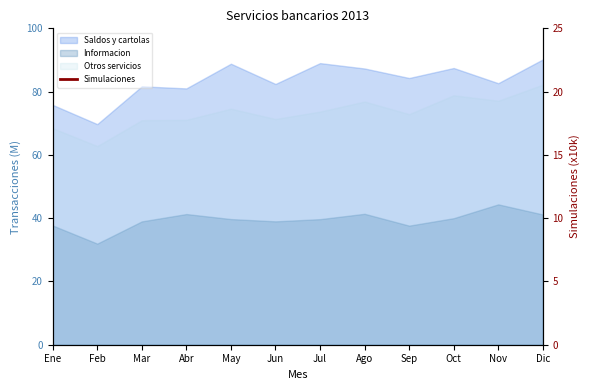

Where does the data first go above 162?

Mar